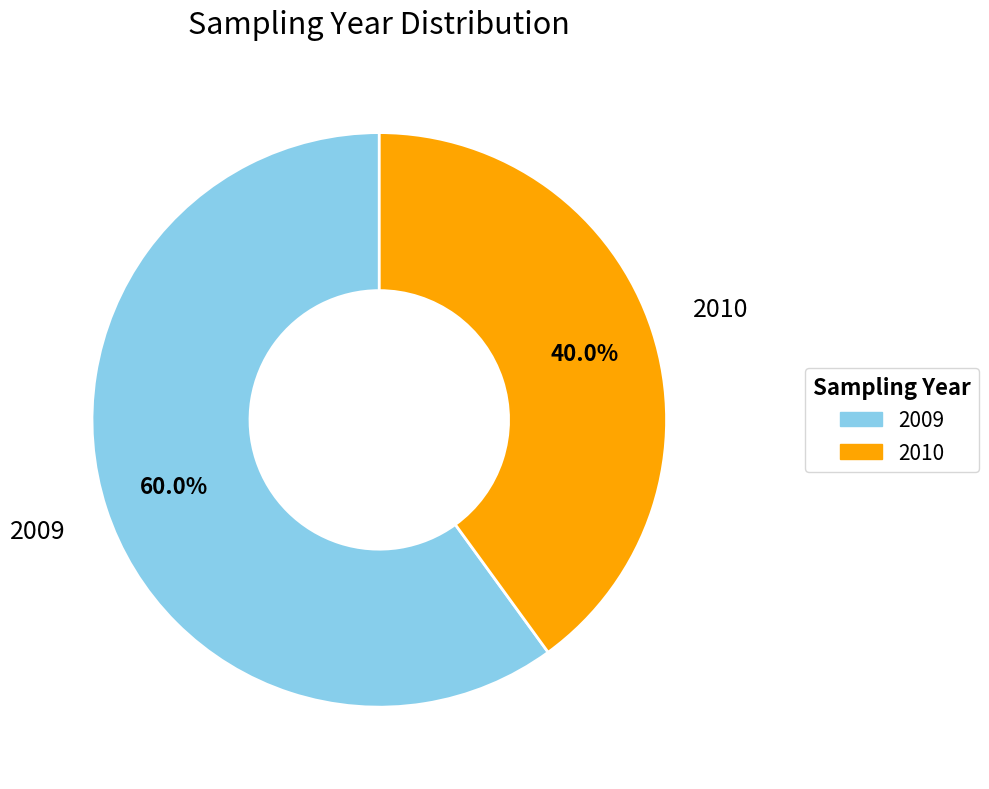

True or false: 2009 accounts for 67% of the total.

False